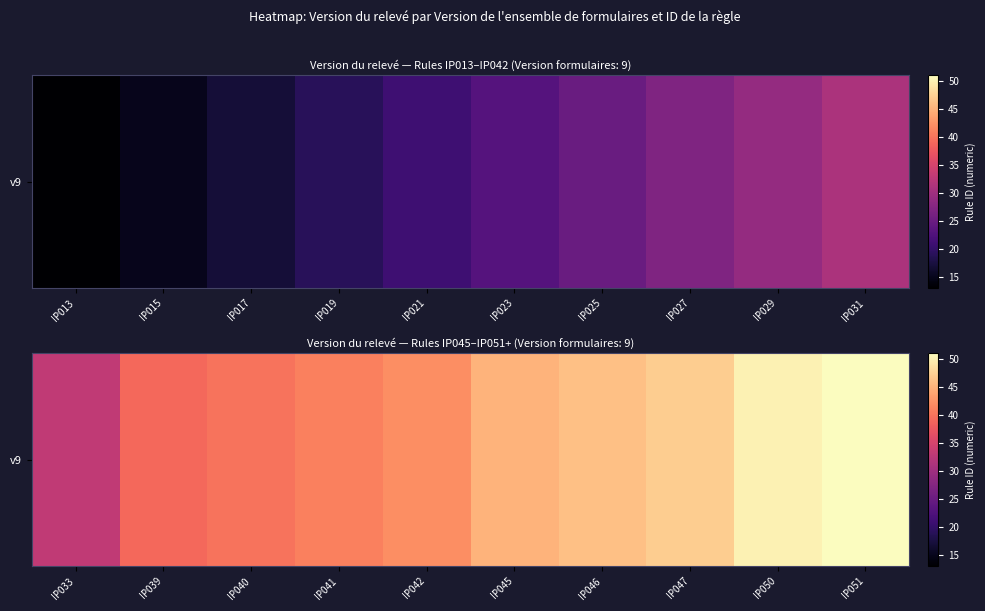

What is the maximum value shown in the chart?

51